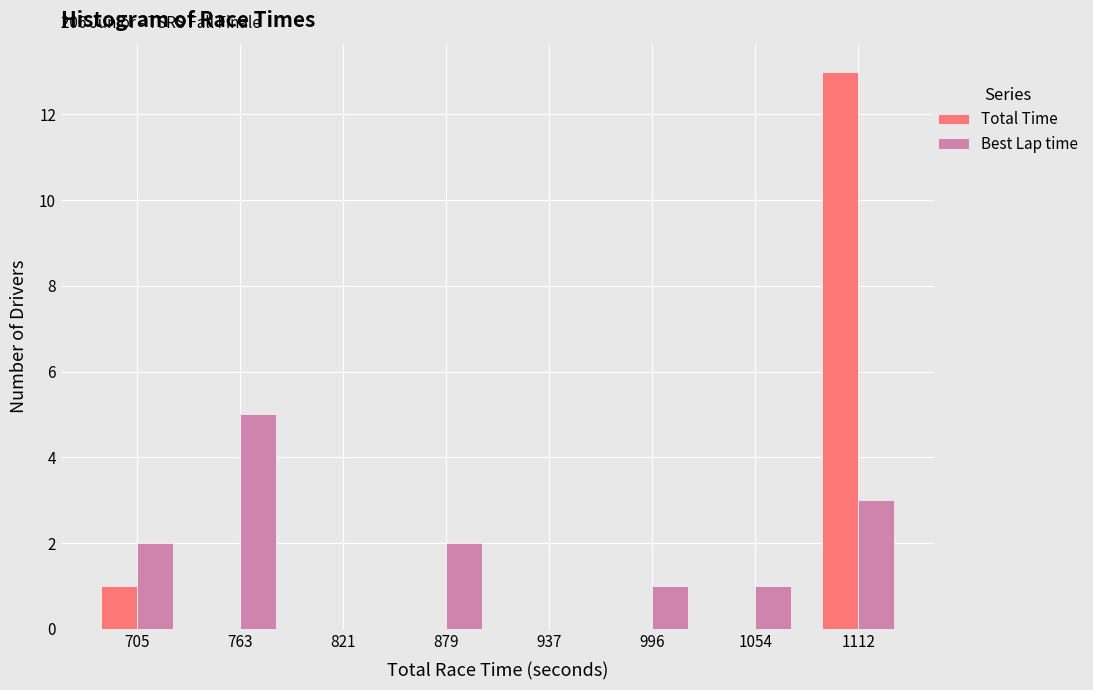

Reading left to right, list all the values displayed in this chart.

Total Time: 705=1	763=0	821=0	879=0	937=0	996=0	1054=0	1112=13
Best Lap time: 705=2	763=5	821=0	879=2	937=0	996=1	1054=1	1112=3